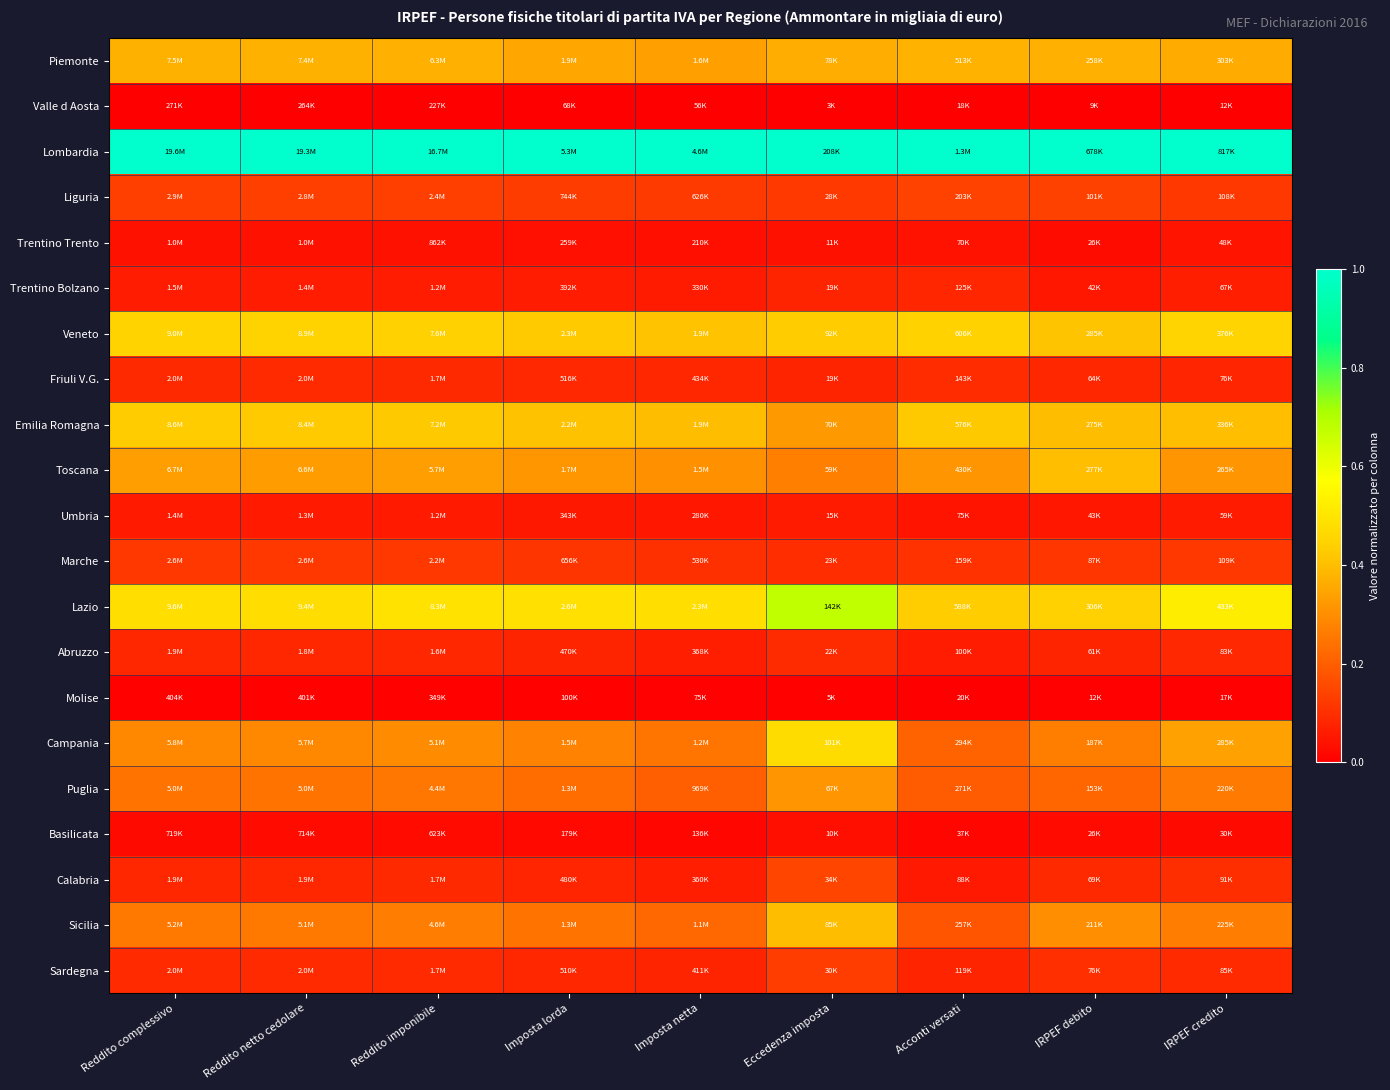

Reading left to right, what are all the values shown in this chart?

Piemonte: Reddito complessivo=0.4	Reddito netto cedolare=0.4	Reddito imponibile=0.4	Imposta lorda=0.4	Imposta netta=0.3	Eccedenza imposta=0.4	Acconti versati=0.4	IRPEF debito=0.4	IRPEF credito=0.4
Valle d Aosta: Reddito complessivo=0.0	Reddito netto cedolare=0.0	Reddito imponibile=0.0	Imposta lorda=0.0	Imposta netta=0.0	Eccedenza imposta=0.0	Acconti versati=0.0	IRPEF debito=0.0	IRPEF credito=0.0
Lombardia: Reddito complessivo=1.0	Reddito netto cedolare=1.0	Reddito imponibile=1.0	Imposta lorda=1.0	Imposta netta=1.0	Eccedenza imposta=1.0	Acconti versati=1.0	IRPEF debito=1.0	IRPEF credito=1.0
Liguria: Reddito complessivo=0.1	Reddito netto cedolare=0.1	Reddito imponibile=0.1	Imposta lorda=0.1	Imposta netta=0.1	Eccedenza imposta=0.1	Acconti versati=0.1	IRPEF debito=0.1	IRPEF credito=0.1
Trentino Trento: Reddito complessivo=0.0	Reddito netto cedolare=0.0	Reddito imponibile=0.0	Imposta lorda=0.0	Imposta netta=0.0	Eccedenza imposta=0.0	Acconti versati=0.0	IRPEF debito=0.0	IRPEF credito=0.0
Trentino Bolzano: Reddito complessivo=0.1	Reddito netto cedolare=0.1	Reddito imponibile=0.1	Imposta lorda=0.1	Imposta netta=0.1	Eccedenza imposta=0.1	Acconti versati=0.1	IRPEF debito=0.1	IRPEF credito=0.1
Veneto: Reddito complessivo=0.5	Reddito netto cedolare=0.5	Reddito imponibile=0.4	Imposta lorda=0.4	Imposta netta=0.4	Eccedenza imposta=0.4	Acconti versati=0.4	IRPEF debito=0.4	IRPEF credito=0.5
Friuli V.G.: Reddito complessivo=0.1	Reddito netto cedolare=0.1	Reddito imponibile=0.1	Imposta lorda=0.1	Imposta netta=0.1	Eccedenza imposta=0.1	Acconti versati=0.1	IRPEF debito=0.1	IRPEF credito=0.1
Emilia Romagna: Reddito complessivo=0.4	Reddito netto cedolare=0.4	Reddito imponibile=0.4	Imposta lorda=0.4	Imposta netta=0.4	Eccedenza imposta=0.3	Acconti versati=0.4	IRPEF debito=0.4	IRPEF credito=0.4
Toscana: Reddito complessivo=0.3	Reddito netto cedolare=0.3	Reddito imponibile=0.3	Imposta lorda=0.3	Imposta netta=0.3	Eccedenza imposta=0.3	Acconti versati=0.3	IRPEF debito=0.4	IRPEF credito=0.3
Umbria: Reddito complessivo=0.1	Reddito netto cedolare=0.1	Reddito imponibile=0.1	Imposta lorda=0.1	Imposta netta=0.0	Eccedenza imposta=0.1	Acconti versati=0.0	IRPEF debito=0.1	IRPEF credito=0.1
Marche: Reddito complessivo=0.1	Reddito netto cedolare=0.1	Reddito imponibile=0.1	Imposta lorda=0.1	Imposta netta=0.1	Eccedenza imposta=0.1	Acconti versati=0.1	IRPEF debito=0.1	IRPEF credito=0.1
Lazio: Reddito complessivo=0.5	Reddito netto cedolare=0.5	Reddito imponibile=0.5	Imposta lorda=0.5	Imposta netta=0.5	Eccedenza imposta=0.7	Acconti versati=0.4	IRPEF debito=0.4	IRPEF credito=0.5
Abruzzo: Reddito complessivo=0.1	Reddito netto cedolare=0.1	Reddito imponibile=0.1	Imposta lorda=0.1	Imposta netta=0.1	Eccedenza imposta=0.1	Acconti versati=0.1	IRPEF debito=0.1	IRPEF credito=0.1
Molise: Reddito complessivo=0.0	Reddito netto cedolare=0.0	Reddito imponibile=0.0	Imposta lorda=0.0	Imposta netta=0.0	Eccedenza imposta=0.0	Acconti versati=0.0	IRPEF debito=0.0	IRPEF credito=0.0
Campania: Reddito complessivo=0.3	Reddito netto cedolare=0.3	Reddito imponibile=0.3	Imposta lorda=0.3	Imposta netta=0.2	Eccedenza imposta=0.5	Acconti versati=0.2	IRPEF debito=0.3	IRPEF credito=0.3
Puglia: Reddito complessivo=0.2	Reddito netto cedolare=0.2	Reddito imponibile=0.3	Imposta lorda=0.2	Imposta netta=0.2	Eccedenza imposta=0.3	Acconti versati=0.2	IRPEF debito=0.2	IRPEF credito=0.3
Basilicata: Reddito complessivo=0.0	Reddito netto cedolare=0.0	Reddito imponibile=0.0	Imposta lorda=0.0	Imposta netta=0.0	Eccedenza imposta=0.0	Acconti versati=0.0	IRPEF debito=0.0	IRPEF credito=0.0
Calabria: Reddito complessivo=0.1	Reddito netto cedolare=0.1	Reddito imponibile=0.1	Imposta lorda=0.1	Imposta netta=0.1	Eccedenza imposta=0.1	Acconti versati=0.1	IRPEF debito=0.1	IRPEF credito=0.1
Sicilia: Reddito complessivo=0.3	Reddito netto cedolare=0.3	Reddito imponibile=0.3	Imposta lorda=0.2	Imposta netta=0.2	Eccedenza imposta=0.4	Acconti versati=0.2	IRPEF debito=0.3	IRPEF credito=0.3
Sardegna: Reddito complessivo=0.1	Reddito netto cedolare=0.1	Reddito imponibile=0.1	Imposta lorda=0.1	Imposta netta=0.1	Eccedenza imposta=0.1	Acconti versati=0.1	IRPEF debito=0.1	IRPEF credito=0.1